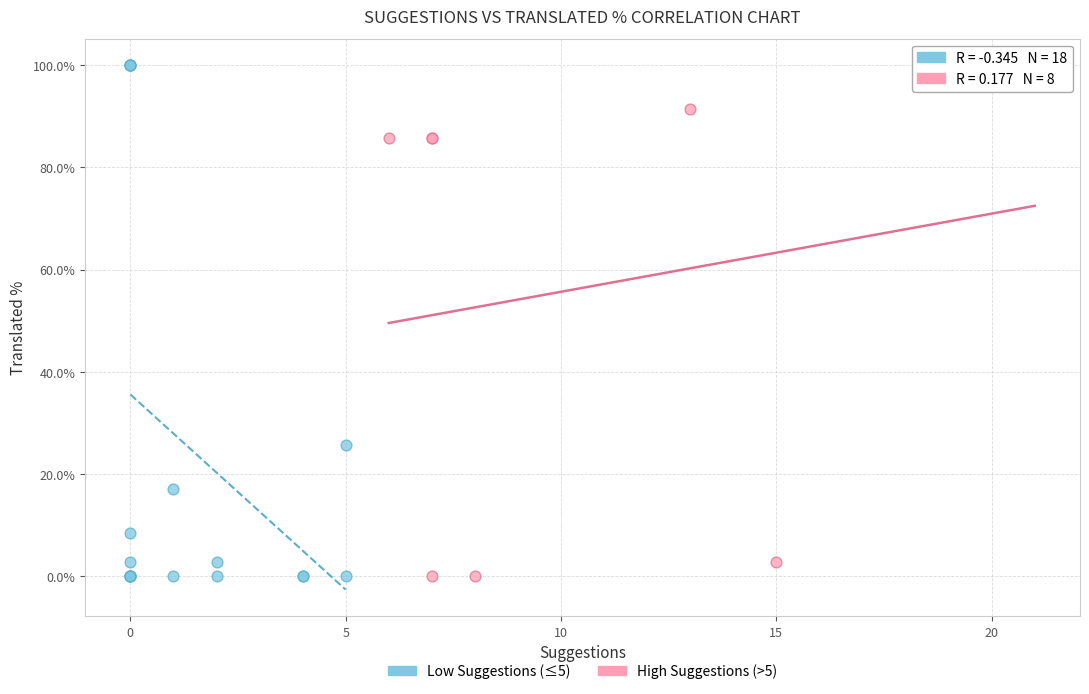

What are all the series names shown in the legend?

Low Suggestions (≤5), High Suggestions (>5)